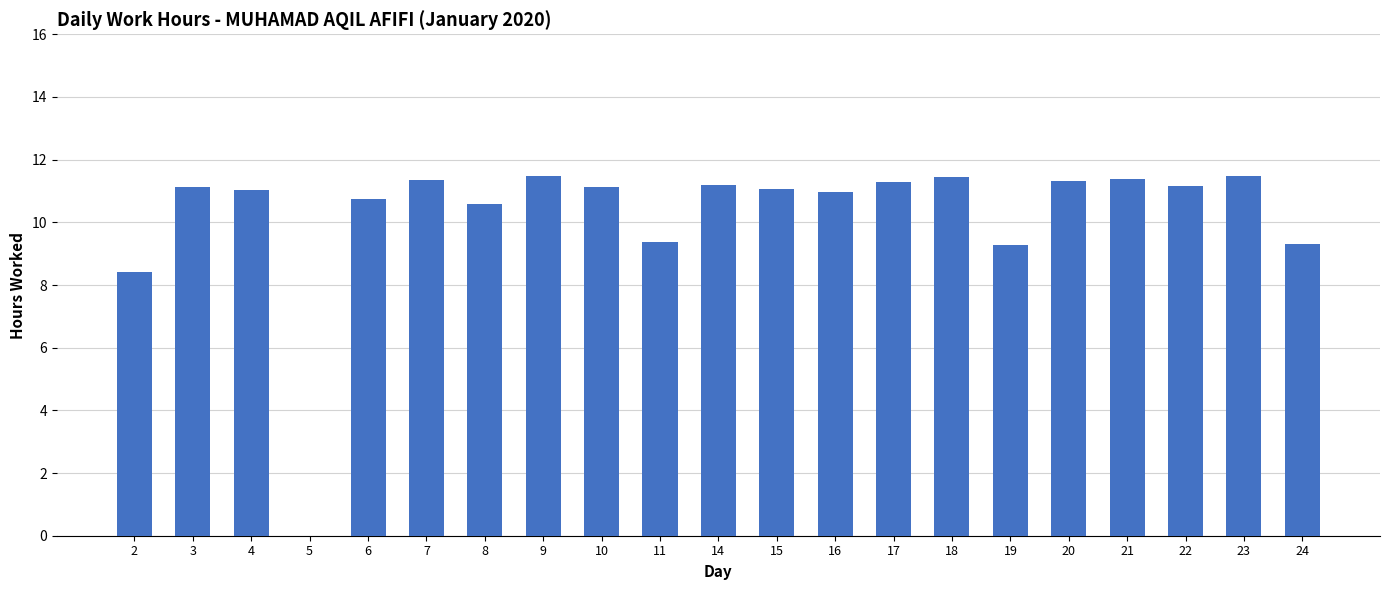

The chart shows a value of 11.5 at 9. True or false?

True